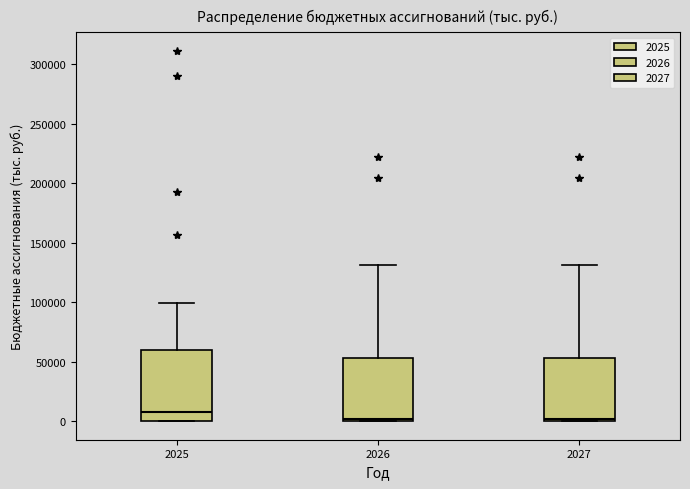

Which box is the tallest, from its lower edge to its upper edge?

2025